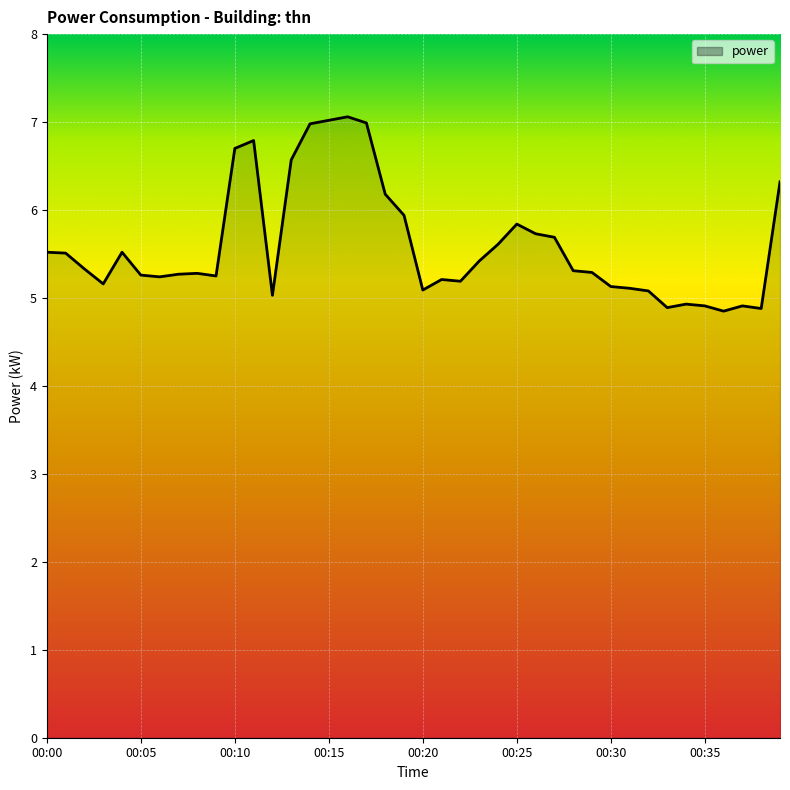

What is the difference between the maximum and minimum values?

2.2